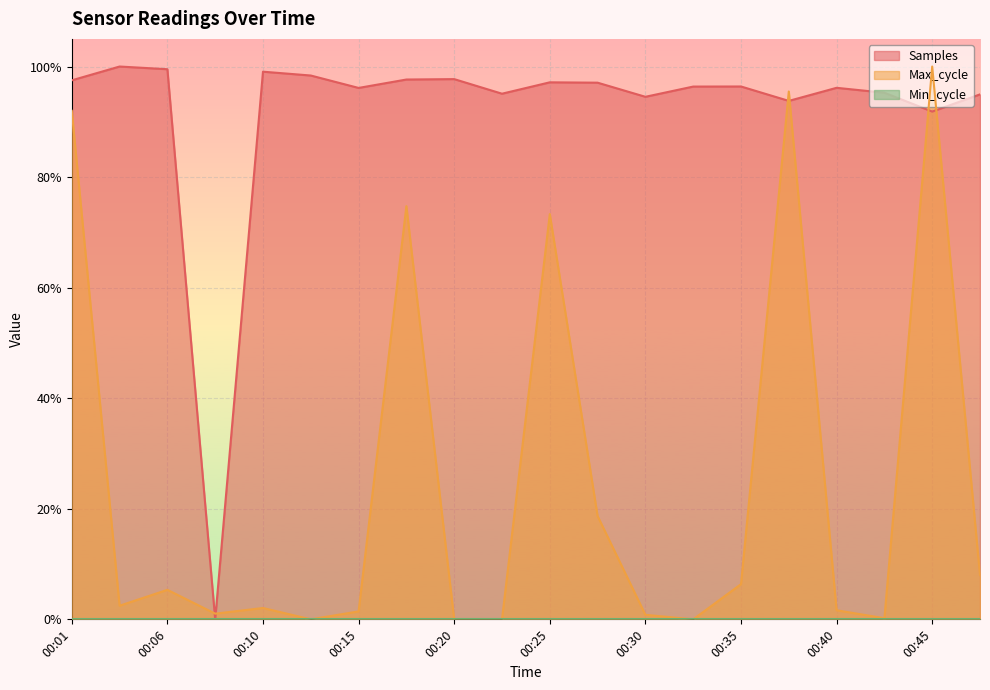

Is the value of Samples at 00:23 greater than the value of Max_cycle at 00:45?

No